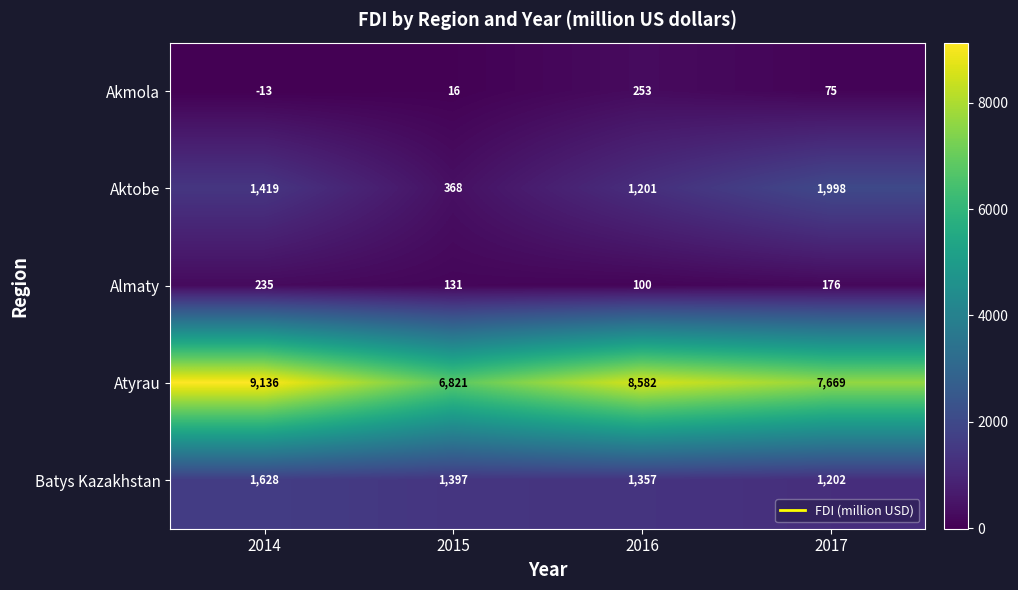

What is the minimum value shown in the chart?

-13